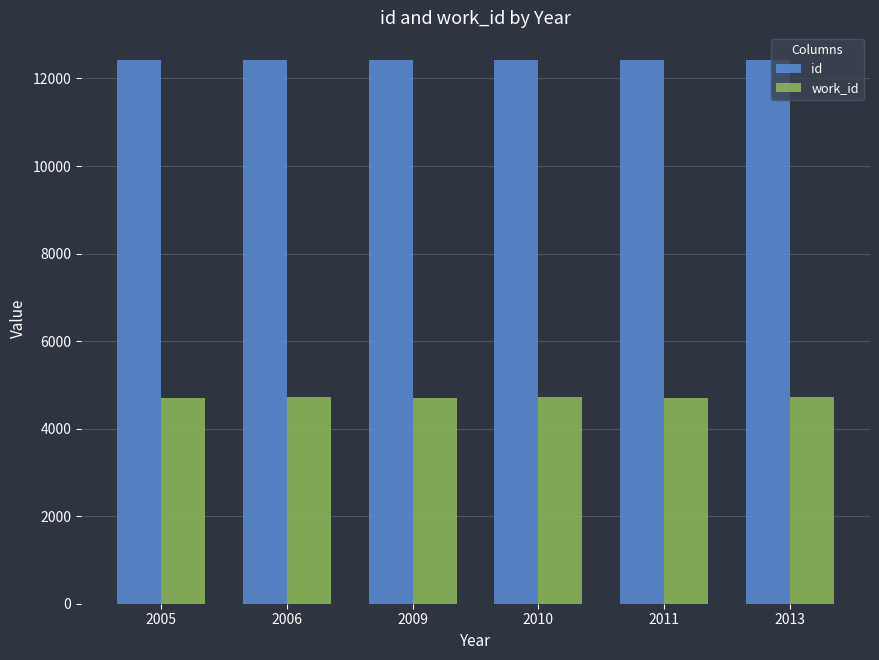

True or false: id has a value of 12417 at 2009.

True